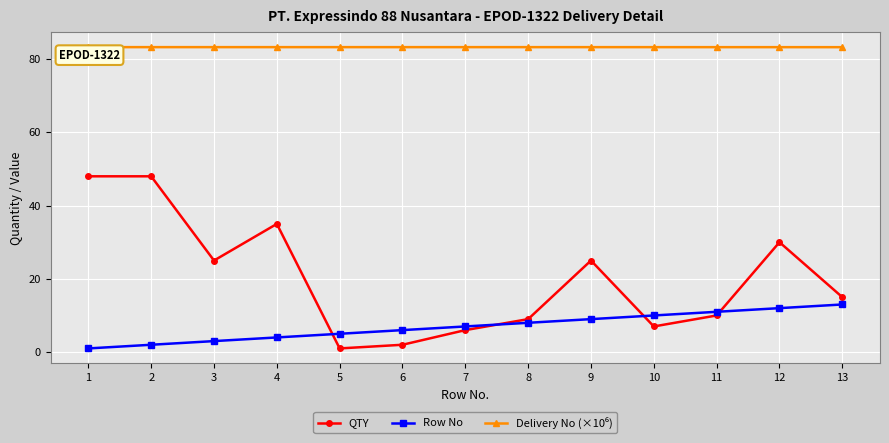

Which series changed the most between 6 and 13?

QTY